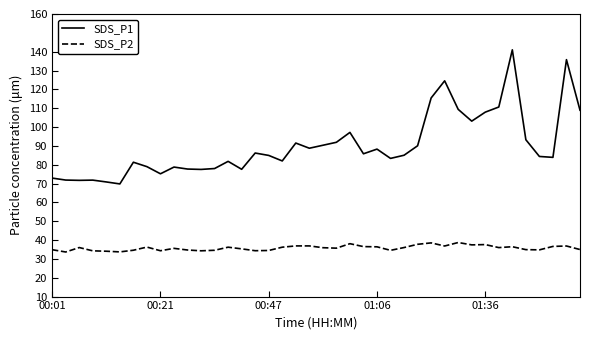

What is the minimum value shown in the chart?

33.7